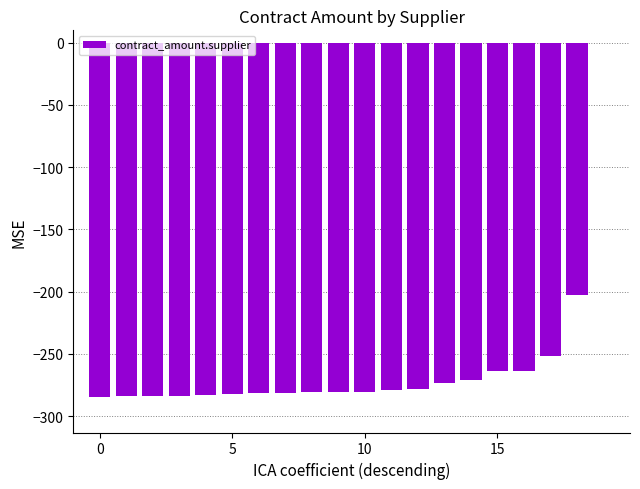

What is the sum of all values?

-5191.0